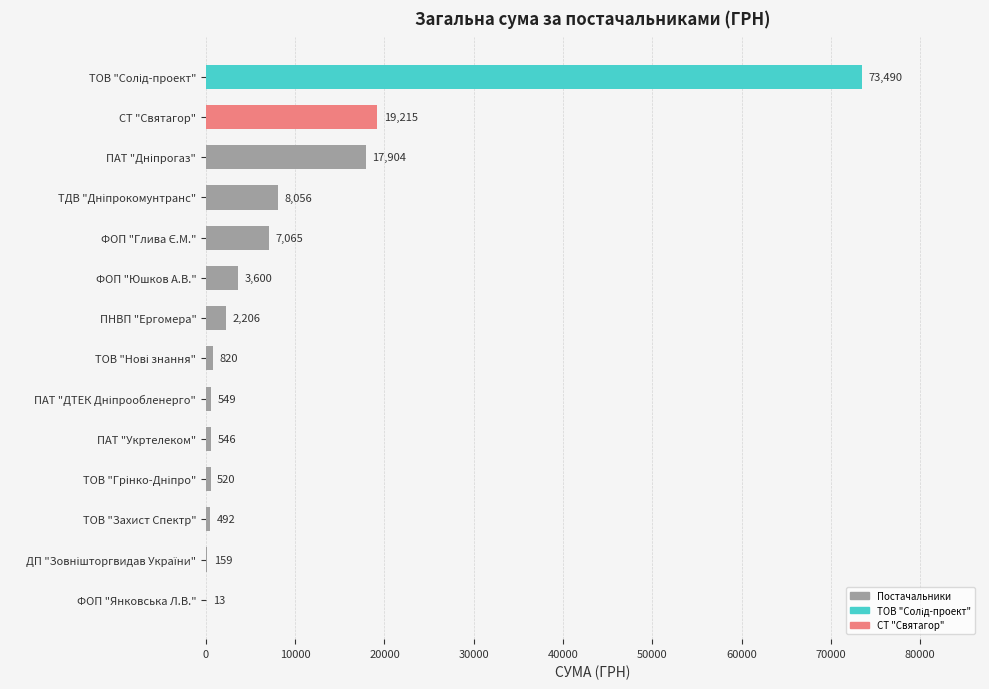

True or false: the data shows 895.7 at ФОП "Юшков А.В.".

False